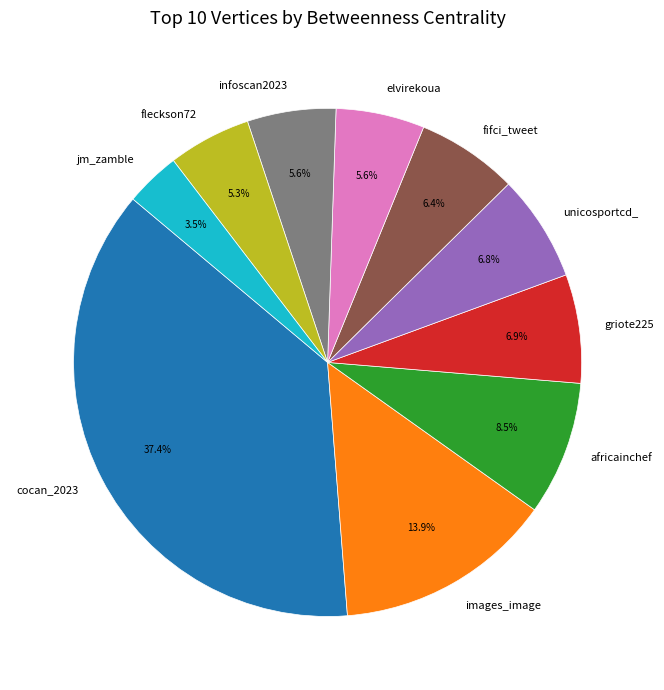

Which has a higher value, fleckson72 or griote225?

griote225